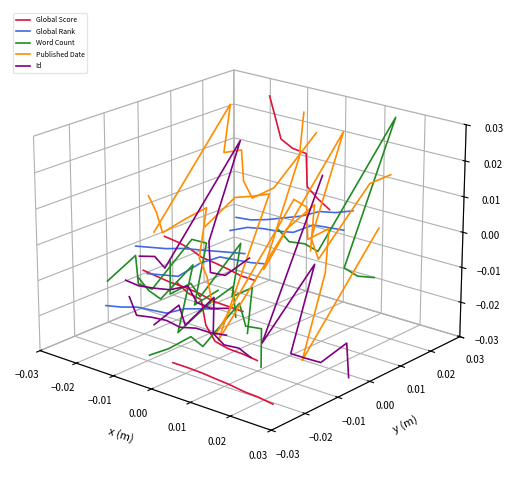

What is the sum of the Global Score values at 0.02 and −0.01?

0.1